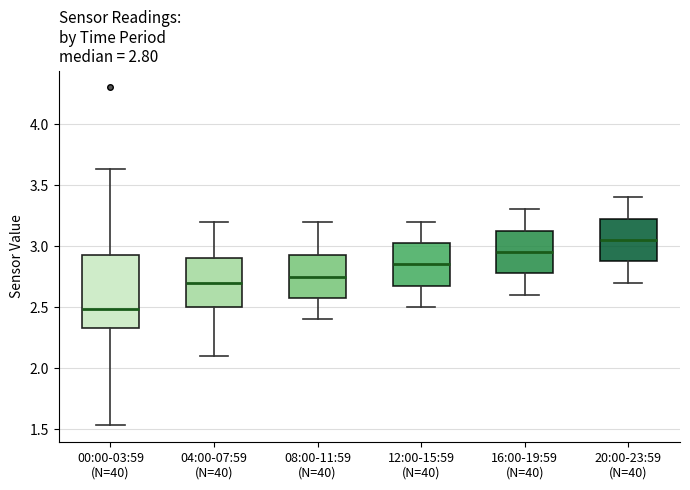

Which box has the highest median line?

20:00-23:59 (N=40)